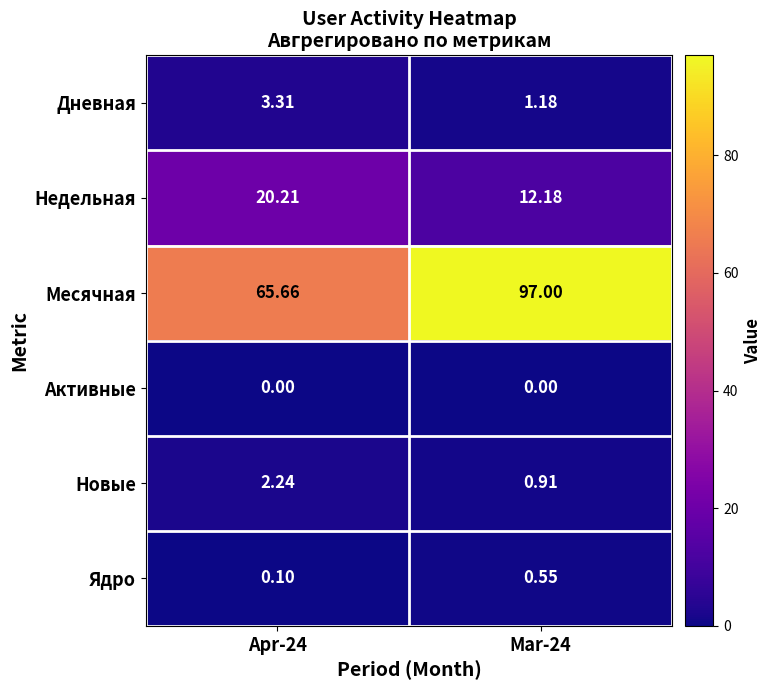

Which series has the widest spread of values?

Месячная